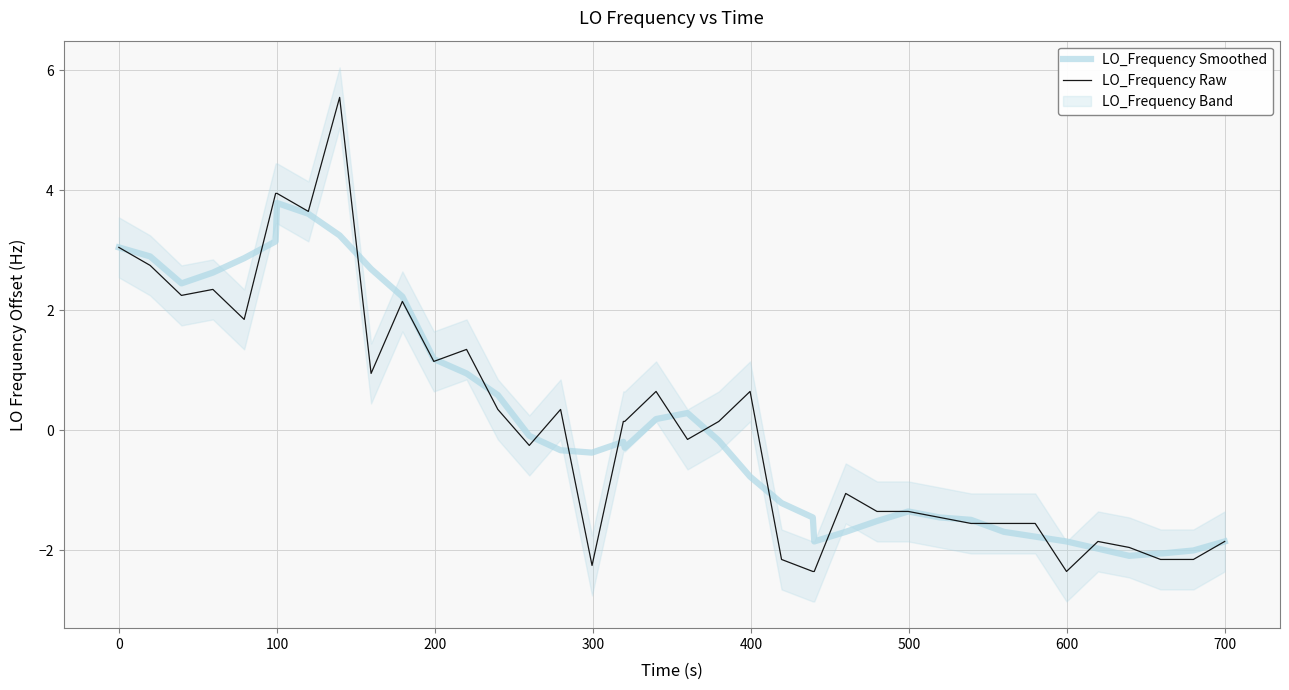

What is the lowest value of the LO_Frequency Smoothed series?

-2.1